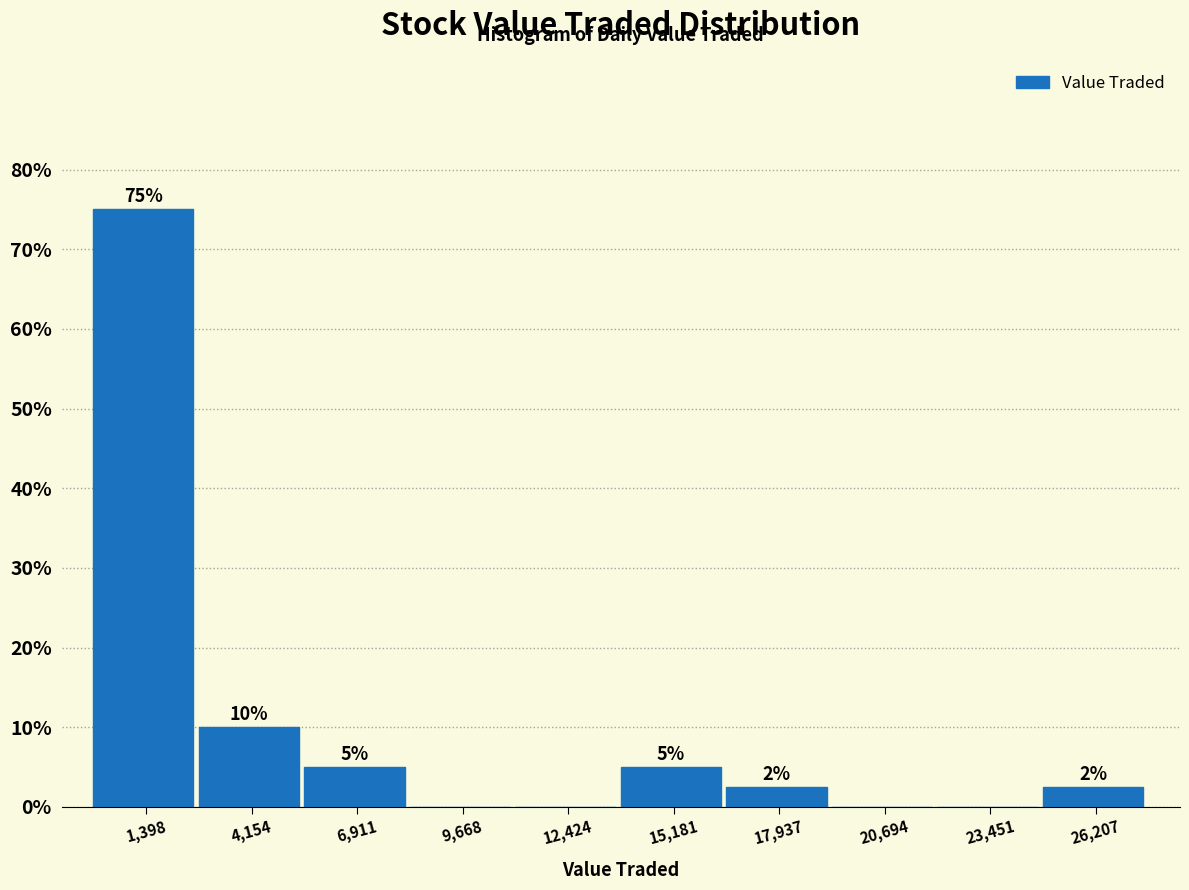

Which range on the x-axis has the tallest bar?

0 to 3000